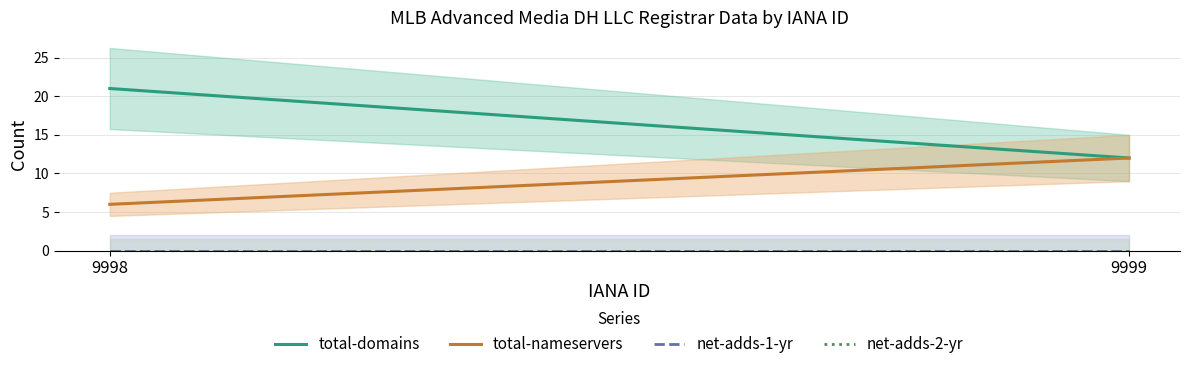

The total-nameservers series shows 12 at 9999. True or false?

True